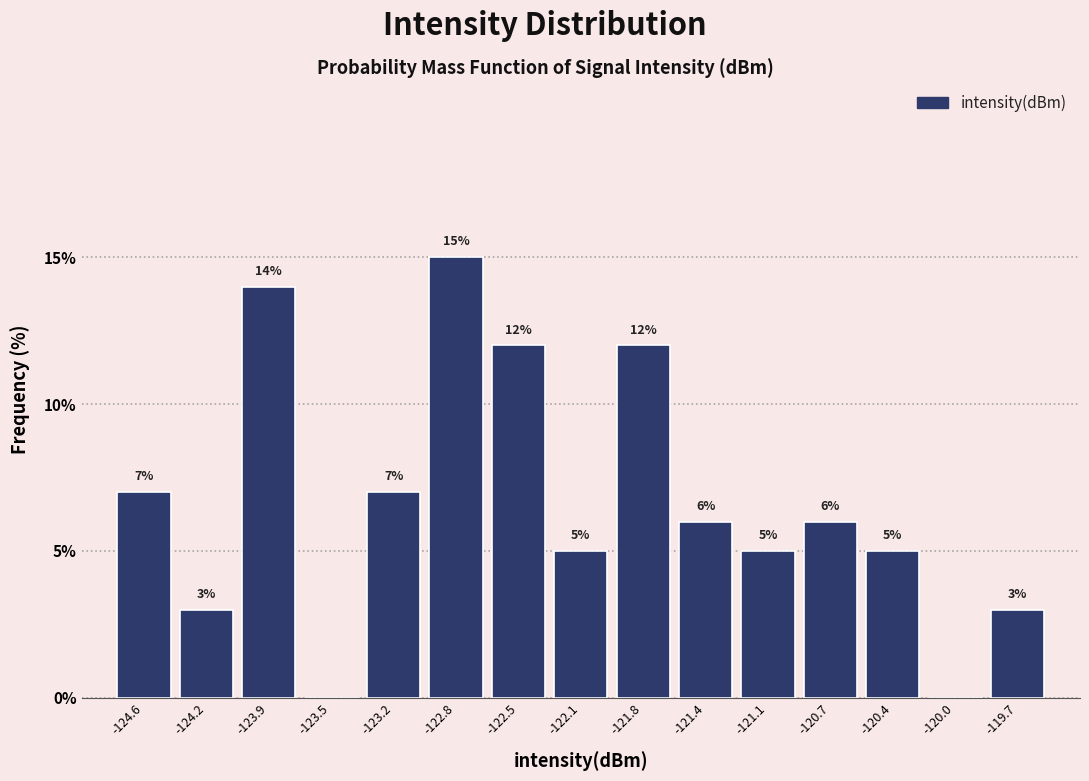

Over which range of the x-axis is the bar tallest?

-123.00 to -122.65